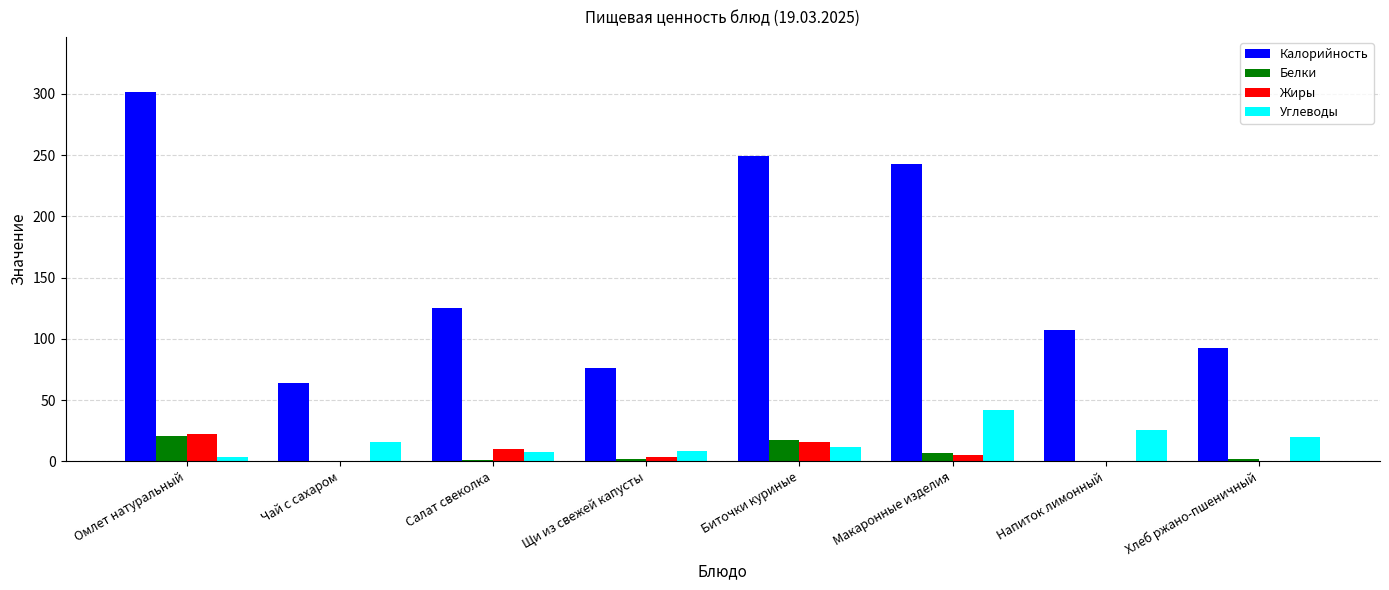

Is the value of Калорийность at Омлет натуральный greater than the value of Углеводы at Макаронные изделия?

Yes